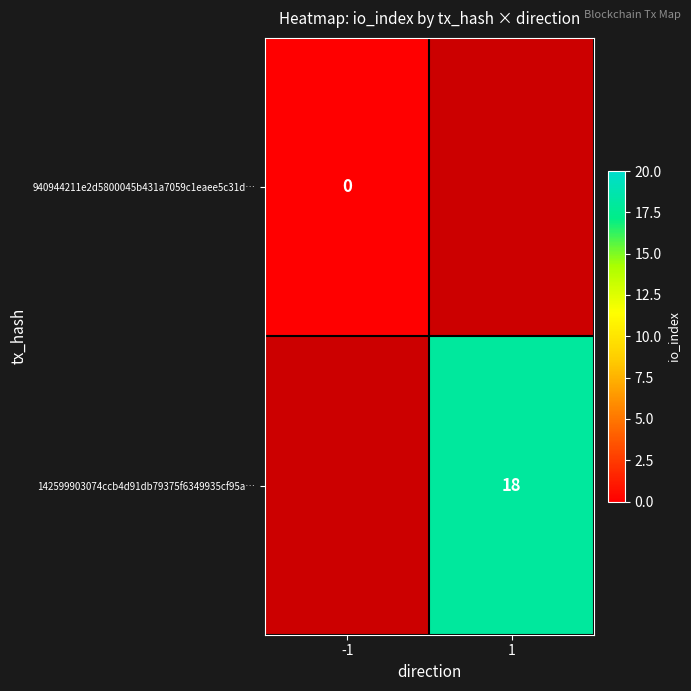

What is the greatest value displayed?

18.0